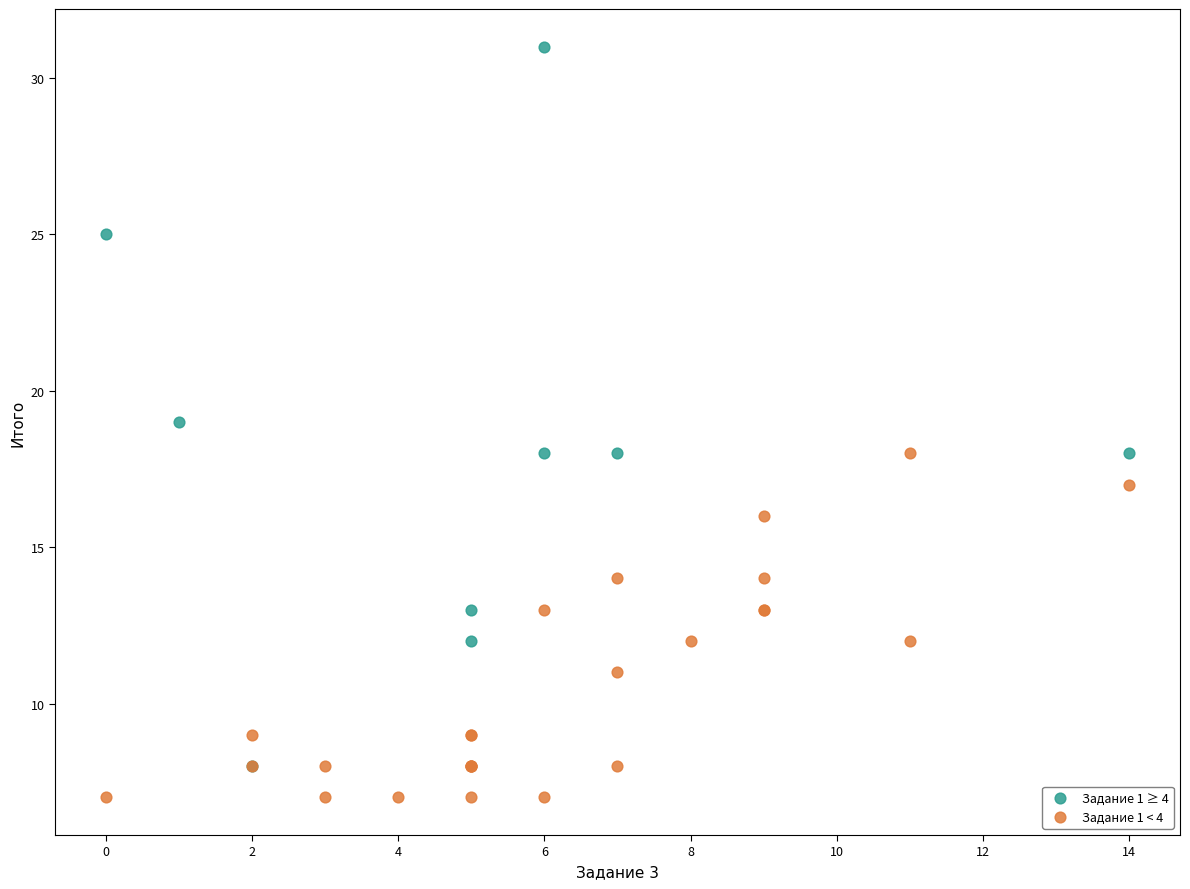

What are all the series names shown in the legend?

Задание 1 ≥ 4, Задание 1 < 4